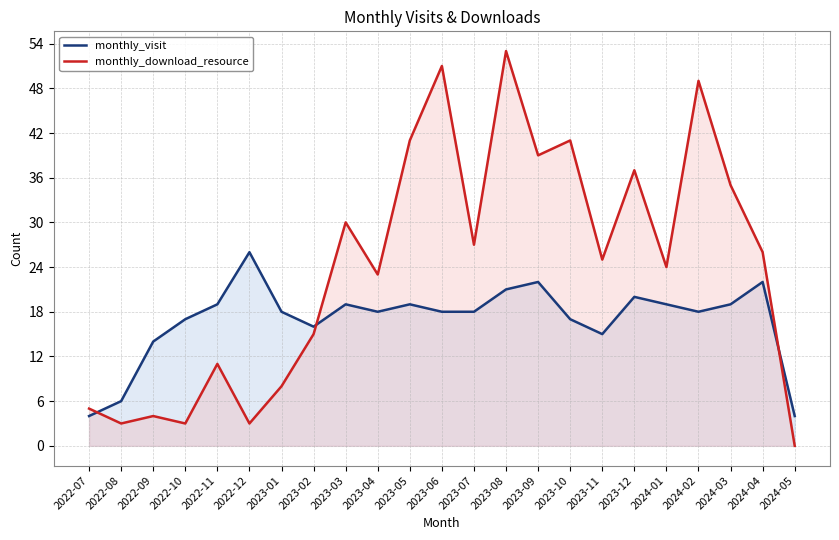

Reading left to right, transcribe all the data shown in this chart.

monthly_visit: 4	6	14	17	19	26	18	16	19	18	19	18	18	21	22	17	15	20	19	18	19	22	4
monthly_download_resource: 5	3	4	3	11	3	8	15	30	23	41	51	27	53	39	41	25	37	24	49	35	26	0